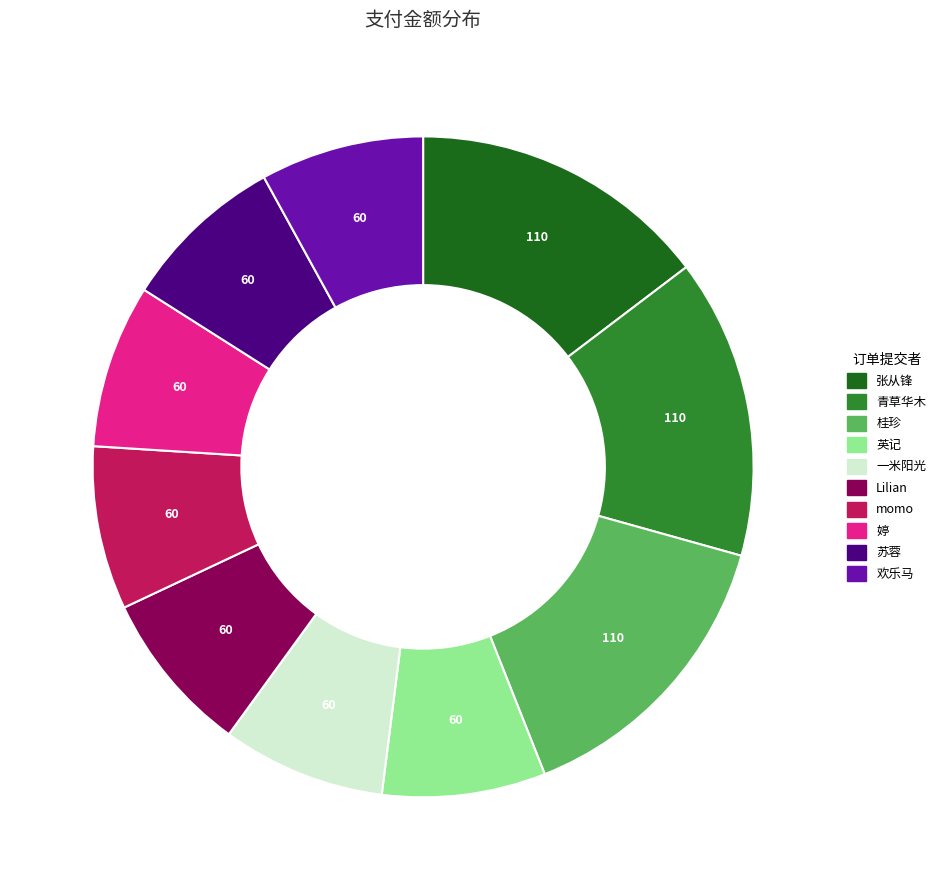

Is there a majority slice in this chart?

No